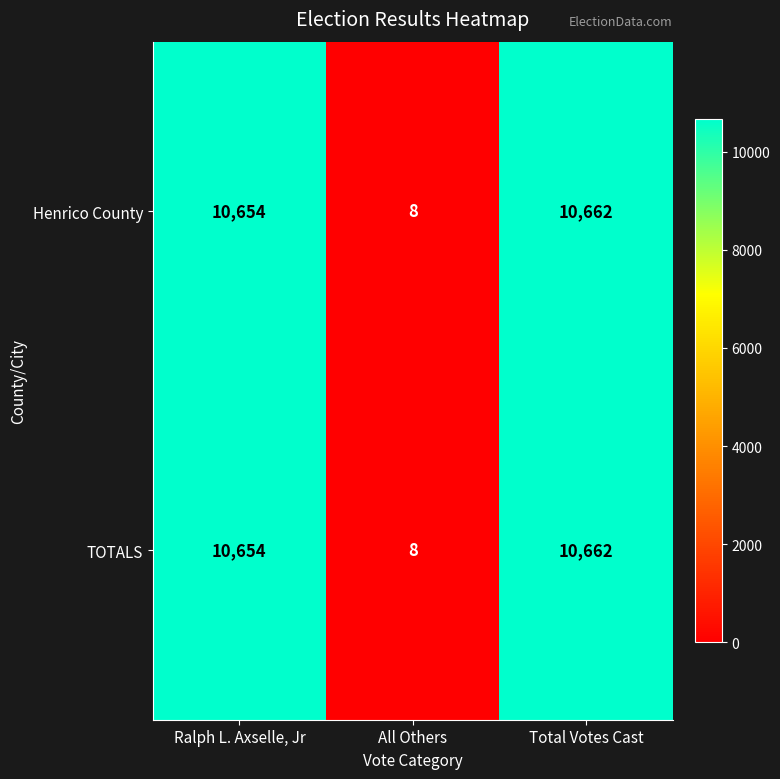

What is the maximum value shown in the chart?

10662